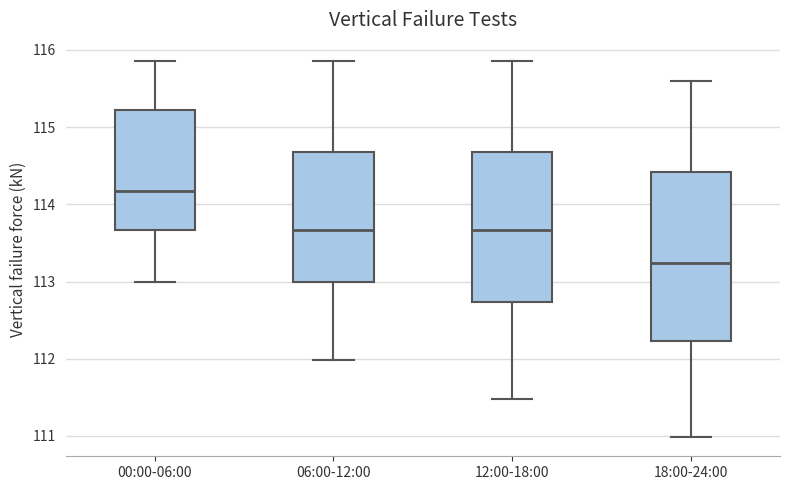

Which box's median line is the highest?

00:00-06:00